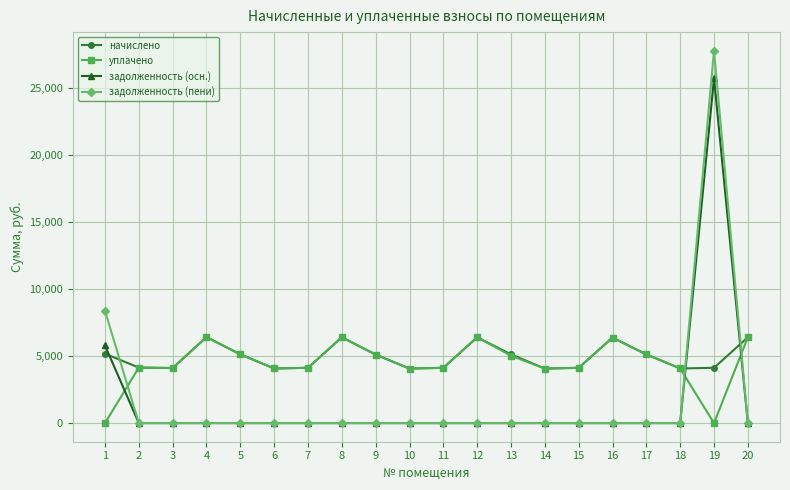

True or false: задолженность (осн.) has more than 0 interior local peaks.

True